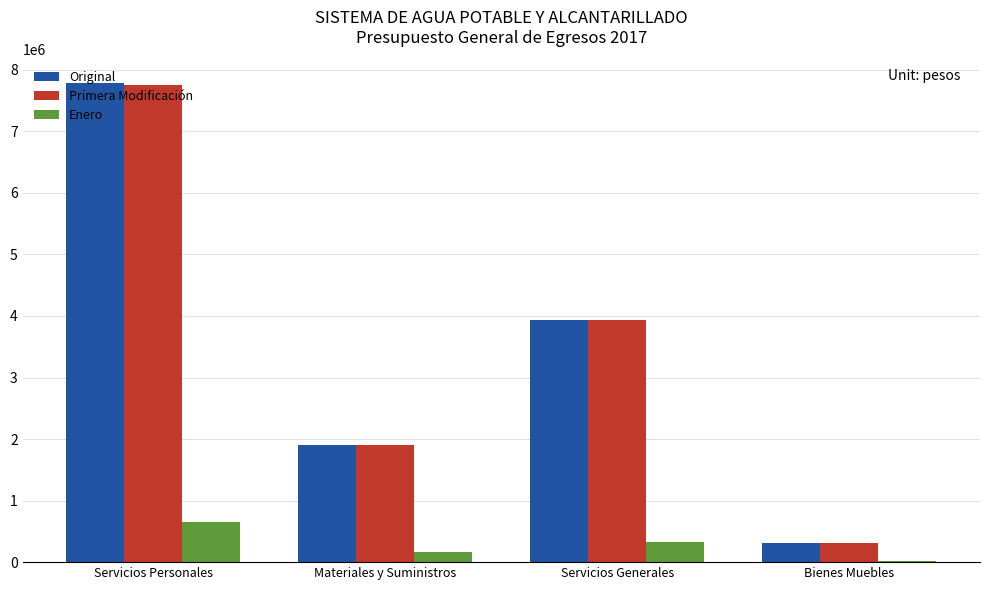

The value of Original at Materiales y Suministros is 1174701.5. True or false?

False